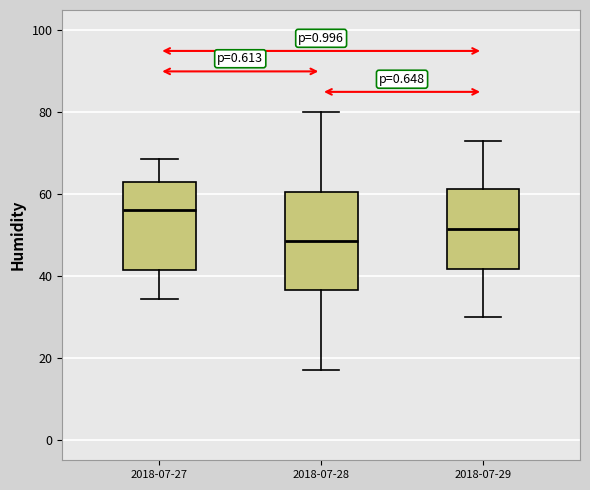

Reading left to right, read every box against the y-axis: the position of its median line, the range the box covers, and the ends of its whiskers. The values are not printed on the chart, so give them approximately, as read against the axis.

2018-07-27: median 56, box 42 to 64, whiskers 34 to 68
2018-07-28: median 48, box 36 to 60, whiskers 18 to 80
2018-07-29: median 52, box 42 to 62, whiskers 30 to 74